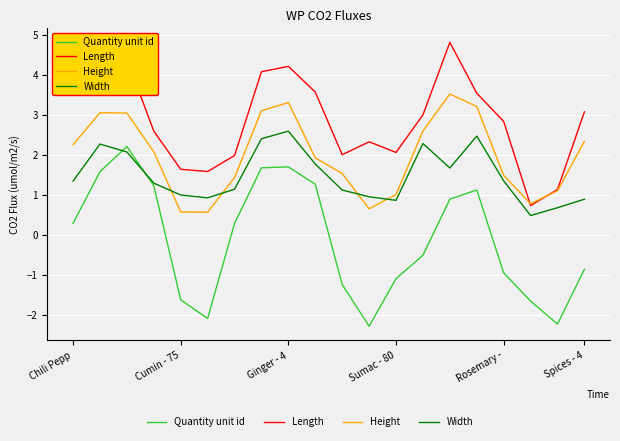

True or false: Height has more than 2 interior local peaks.

True